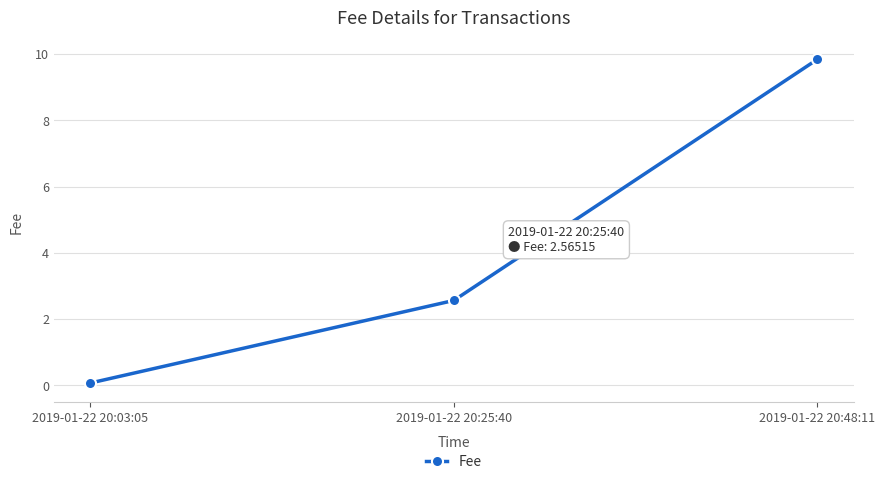

At which category does the chart reach its peak across all series?

2019-01-22 20:48:11